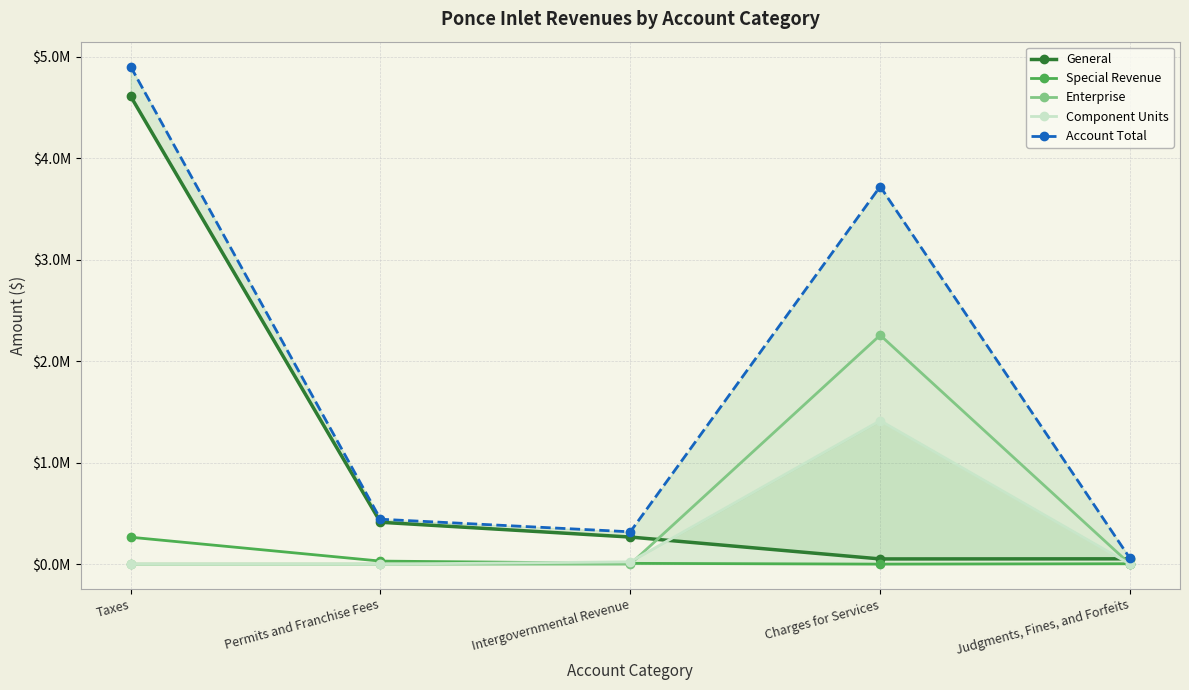

Reading left to right, transcribe all the data shown in this chart.

General: 4612423	412643	266843	51190	52270
Special Revenue: 265150	29883	7595	0	3712
Enterprise: 0	0	0	2256960	0
Component Units: 0	0	22579	1414161	0
Account Total: 4904780	442526	318372	3722311	55982